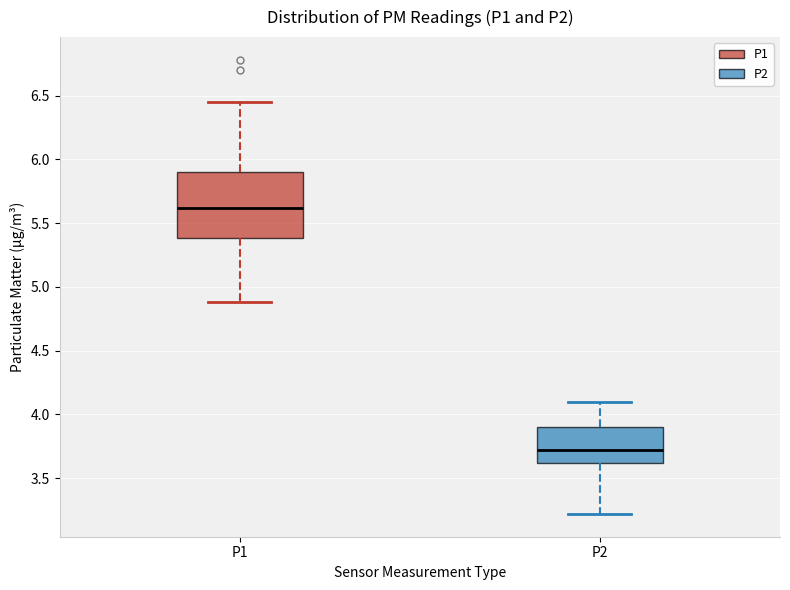

Reading left to right, transcribe this box plot: for each box, give where its median line is, the range the box spans, and where its two whiskers end, as read against the y-axis. The values are not printed on the chart, so give them approximately, as read against the axis.

P1: median 5.60, box 5.40 to 5.90, whiskers 4.90 to 6.45
P2: median 3.70, box 3.60 to 3.90, whiskers 3.20 to 4.10